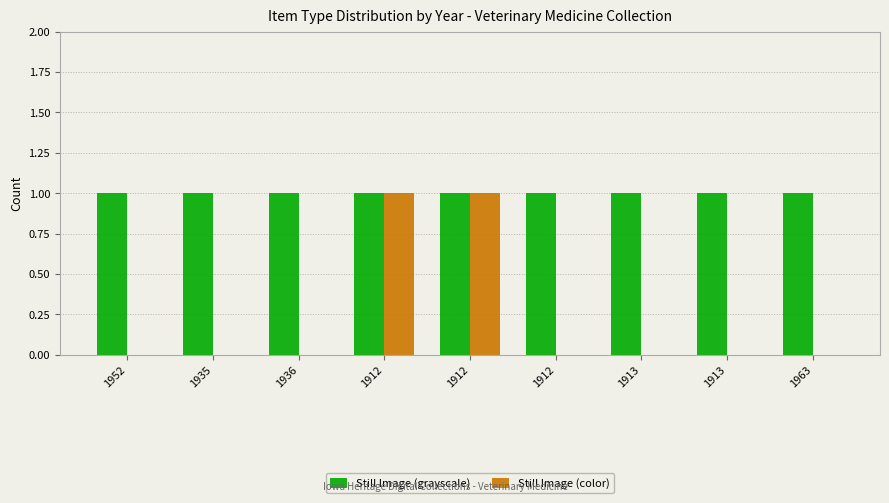

What is the difference between the second highest and second lowest values in the Still Image (color) series?

1